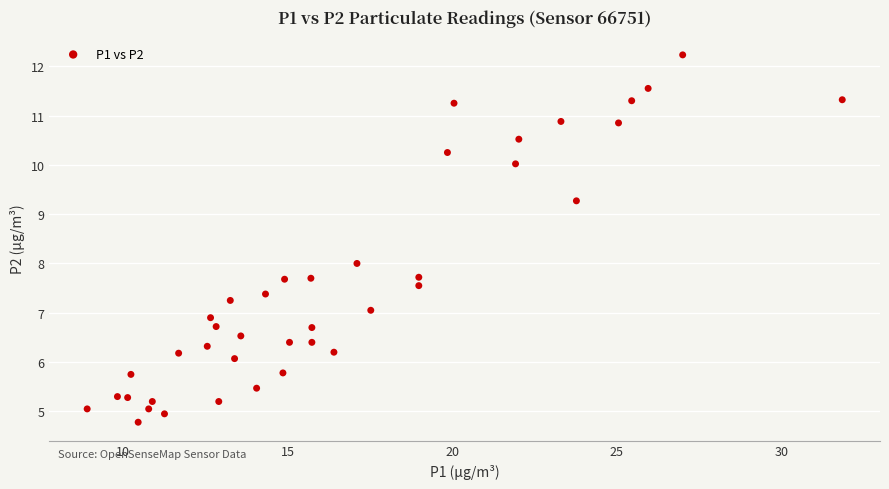

What is the range of X values (max minus min)?

23.0